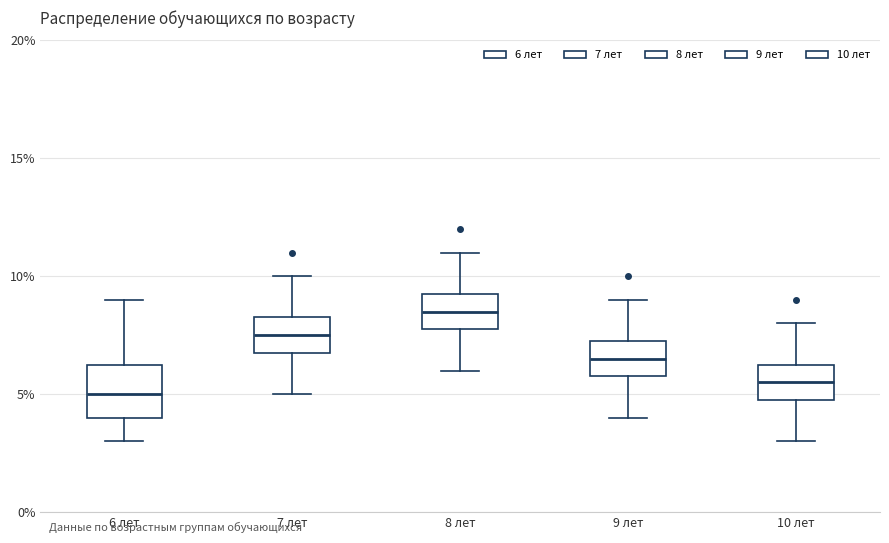

Which box is the tallest, from its lower edge to its upper edge?

6 лет